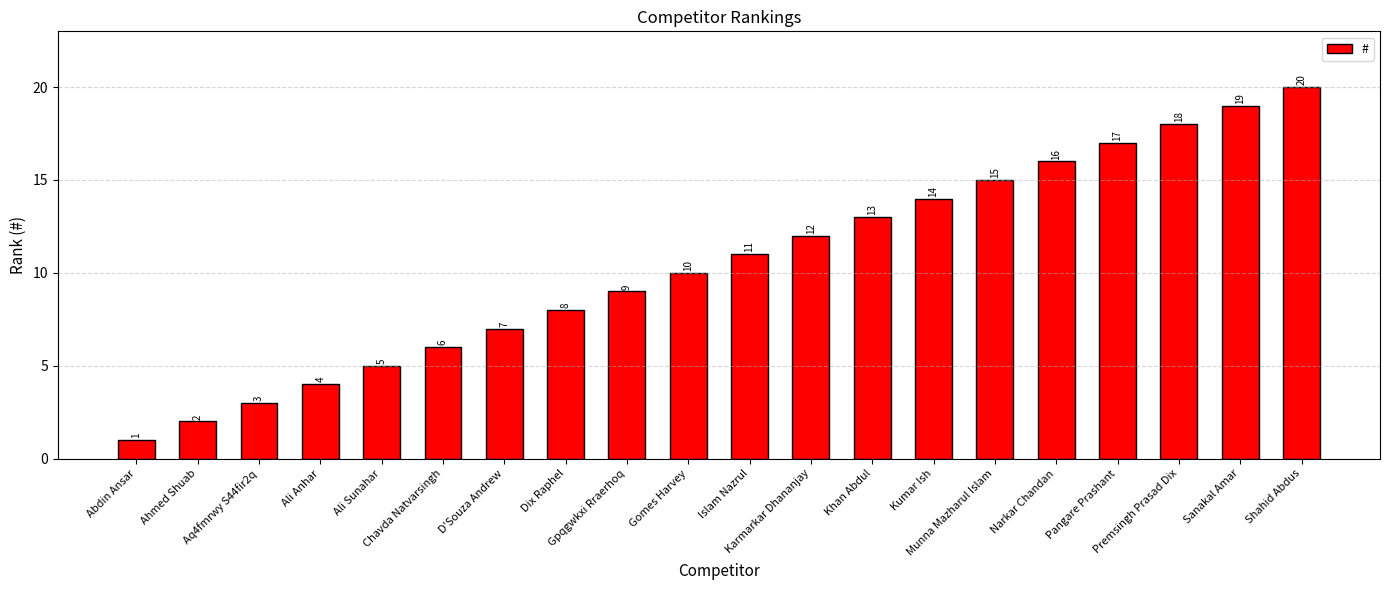

Approximately how many times larger is the value at Abdin Ansar compared to Premsingh Prasad Dix?

0.1